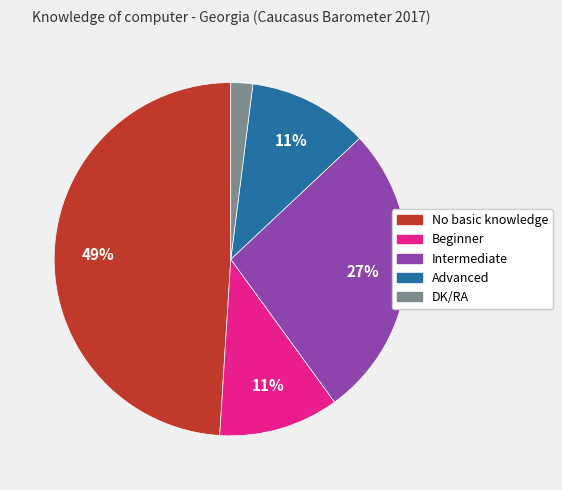

Combined, do DK/RA and Beginner account for over 50%?

No